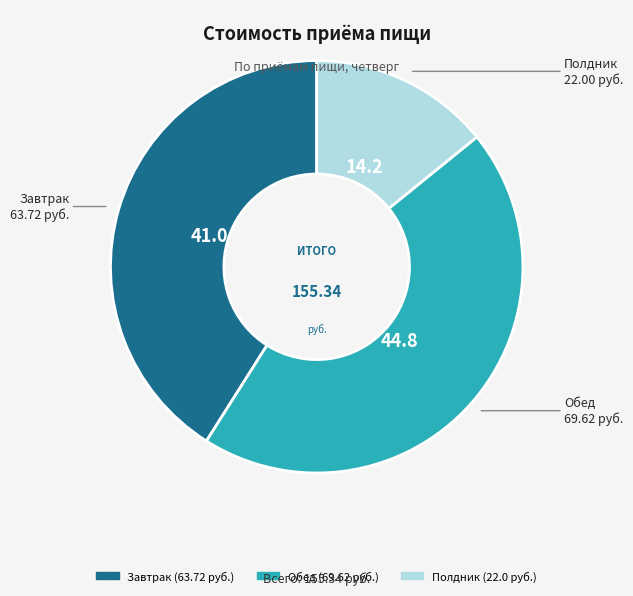

What is the smallest slice in the pie chart?

Полдник